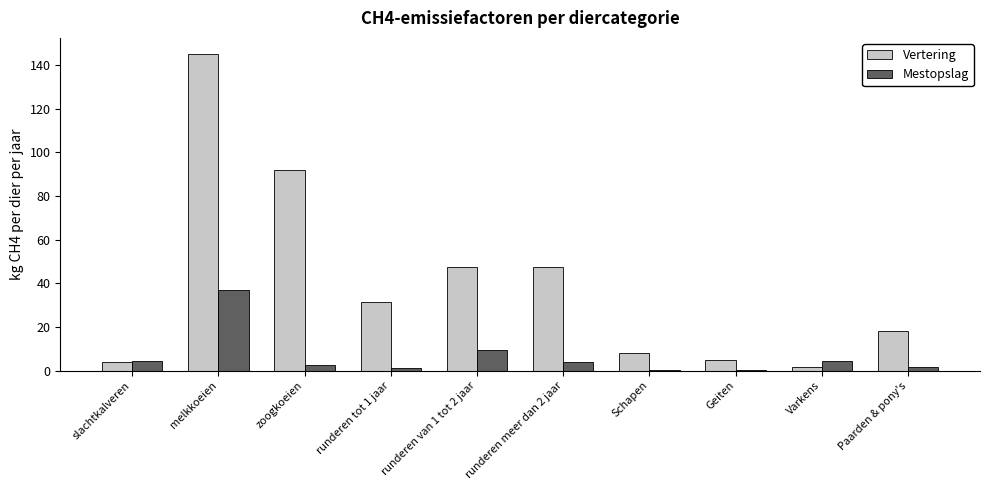

Which series has the largest total across all categories?

Vertering